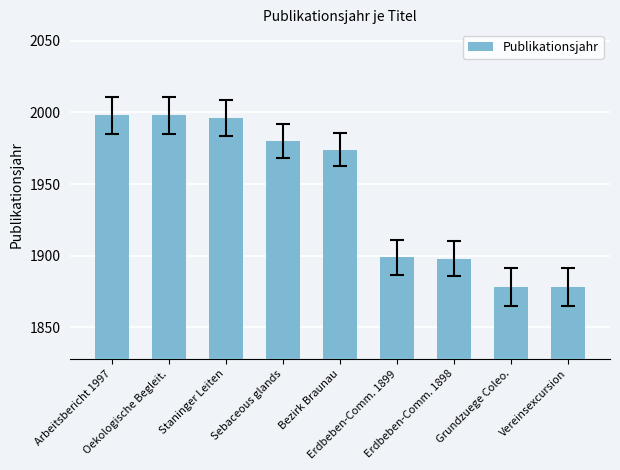

How many distinct data groups are displayed?

1